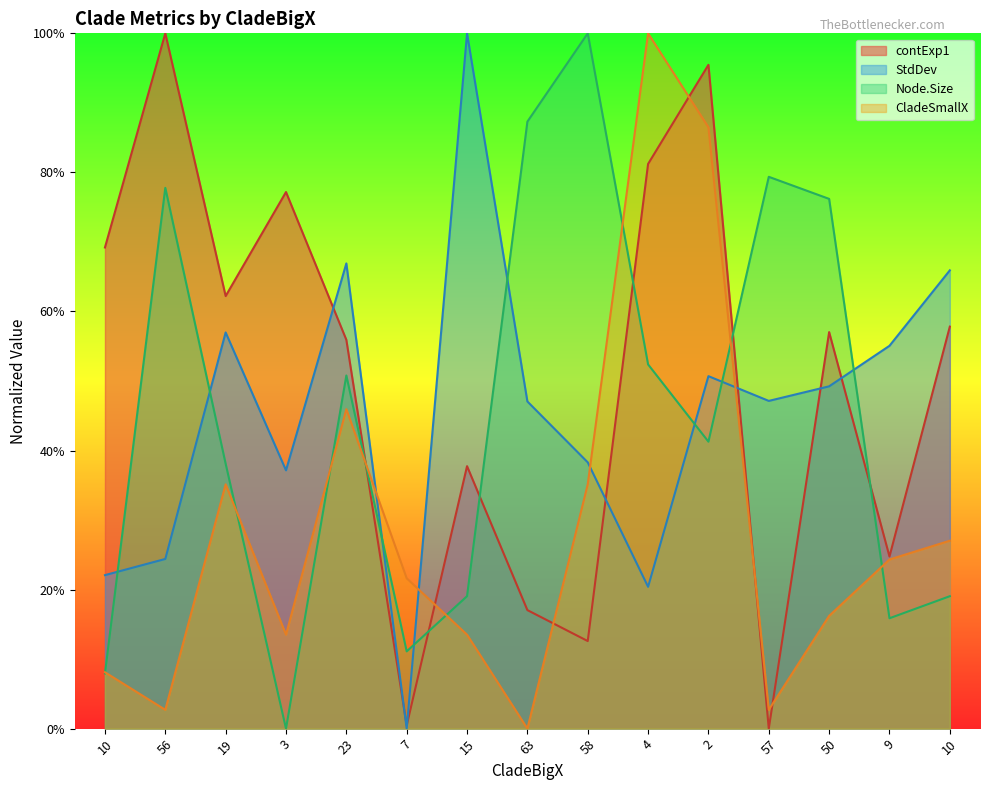

Read the Node.Size value at 7.

0.1